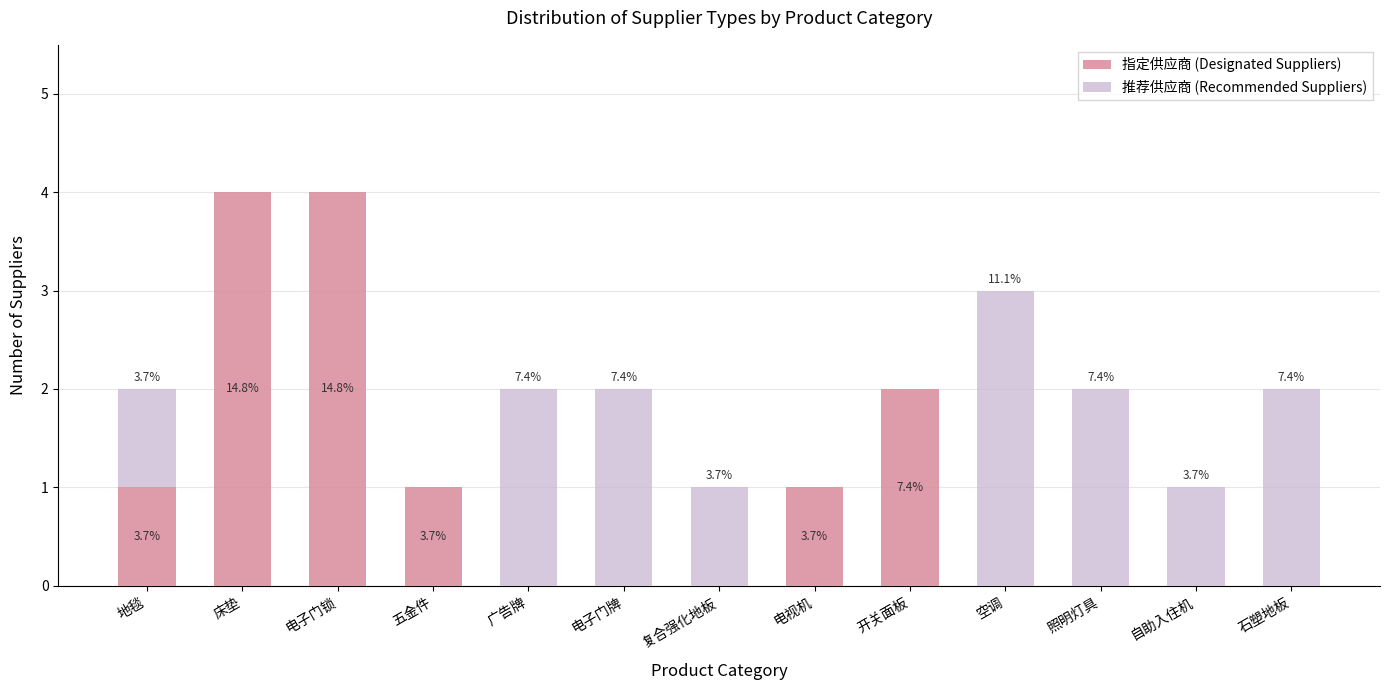

Rank the series at 石塑地板 from lowest to highest value.

指定供应商 (Designated Suppliers), 推荐供应商 (Recommended Suppliers)